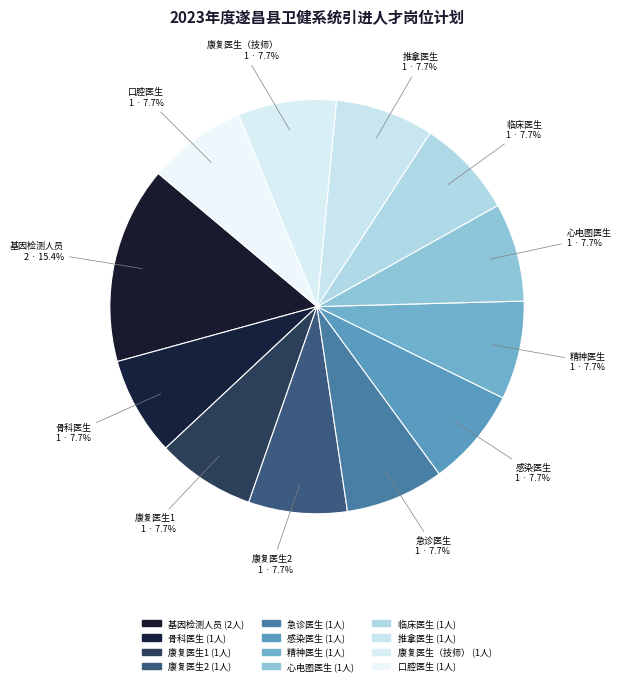

What percentage do 精神医生 and 感染医生 together represent?

15.4%